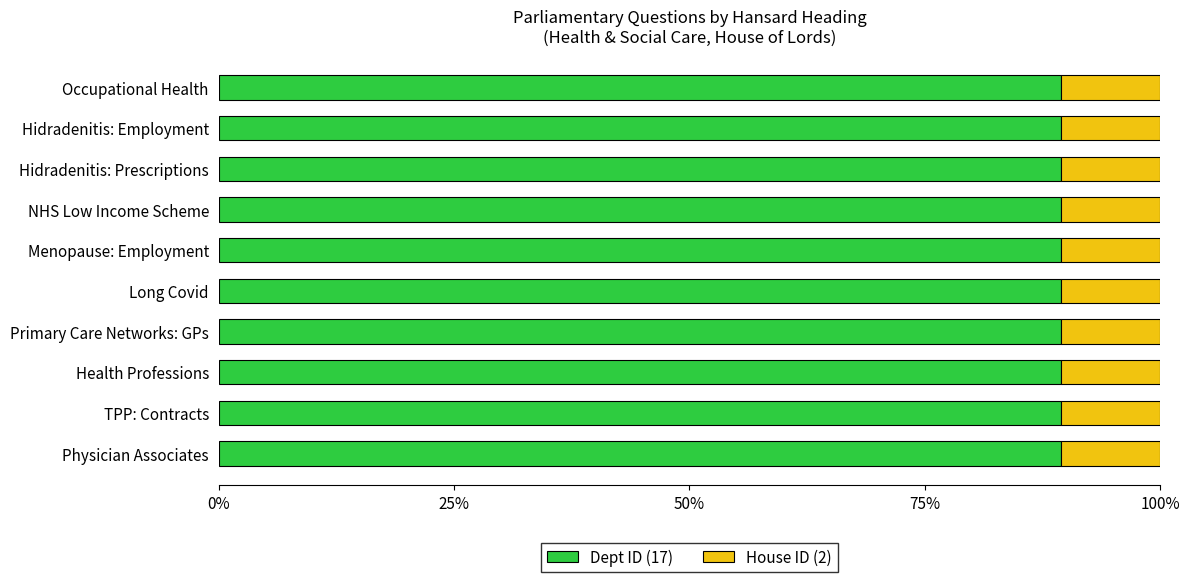

What is the average value of the Dept ID (17) series?

89.5